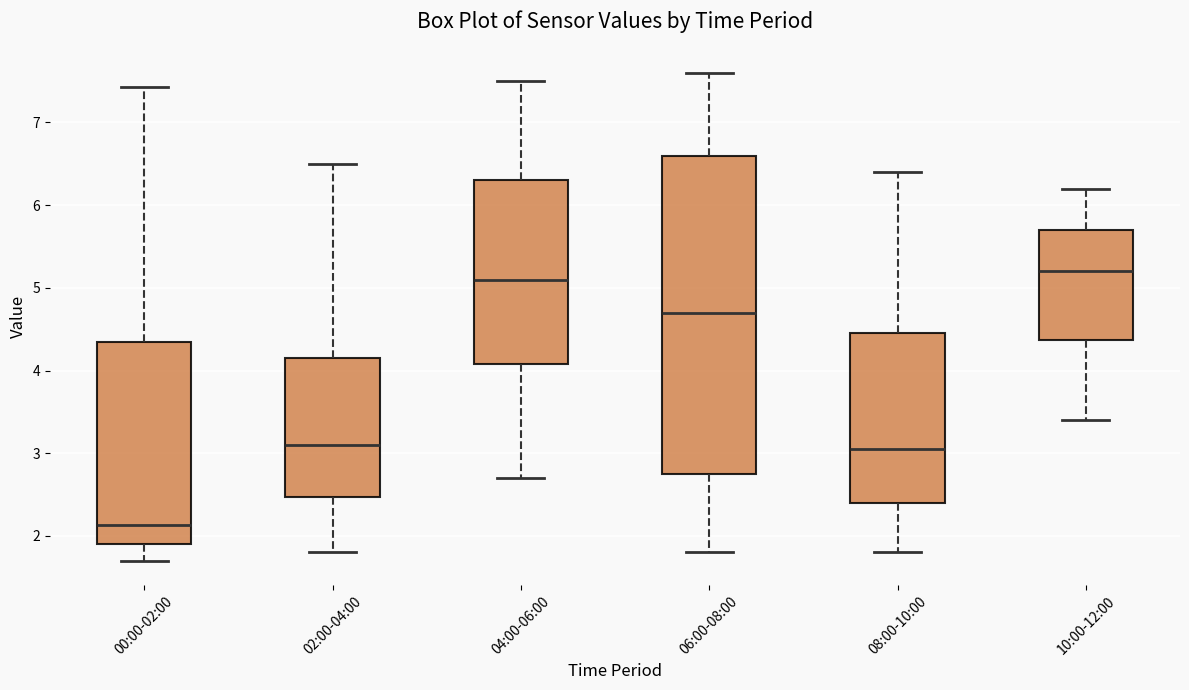

Reading left to right, transcribe this box plot: for each box, give where its median line is, the range the box spans, and where its two whiskers end, as read against the y-axis. The values are not printed on the chart, so give them approximately, as read against the axis.

00:00-02:00: median 2.1, box 1.9 to 4.4, whiskers 1.7 to 7.4
02:00-04:00: median 3.1, box 2.5 to 4.2, whiskers 1.8 to 6.5
04:00-06:00: median 5.1, box 4.1 to 6.3, whiskers 2.7 to 7.5
06:00-08:00: median 4.7, box 2.8 to 6.6, whiskers 1.8 to 7.6
08:00-10:00: median 3.1, box 2.4 to 4.5, whiskers 1.8 to 6.4
10:00-12:00: median 5.2, box 4.4 to 5.7, whiskers 3.4 to 6.2